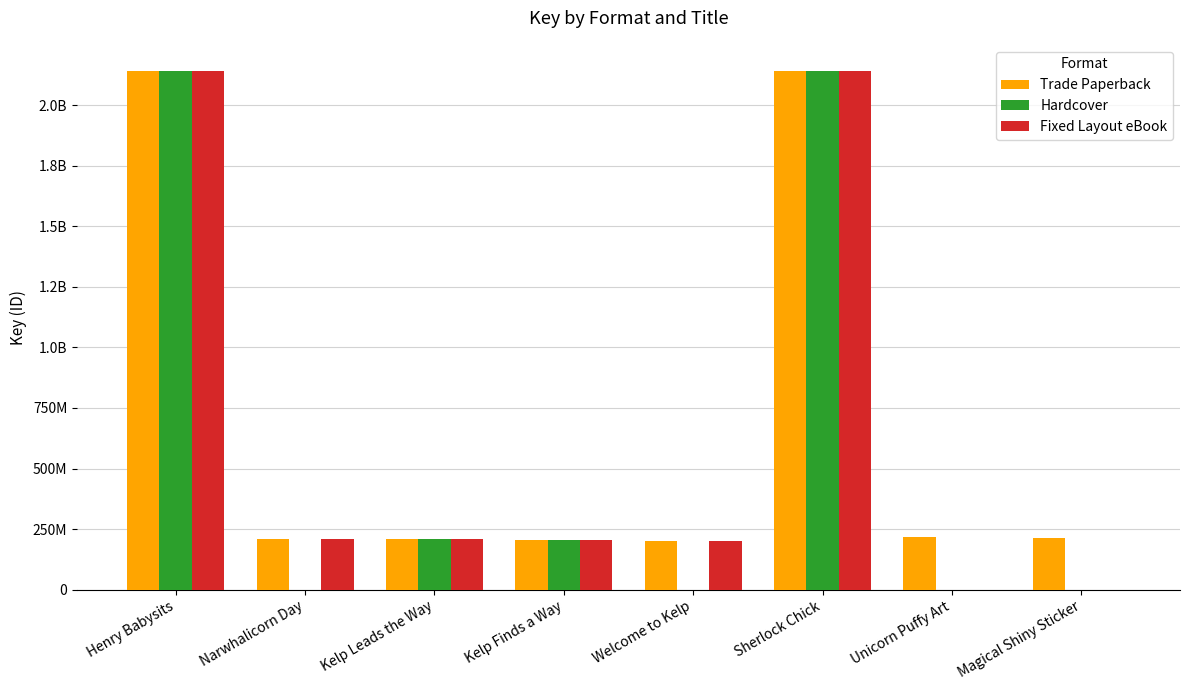

Which label corresponds to the largest value in the chart?

Henry Babysits